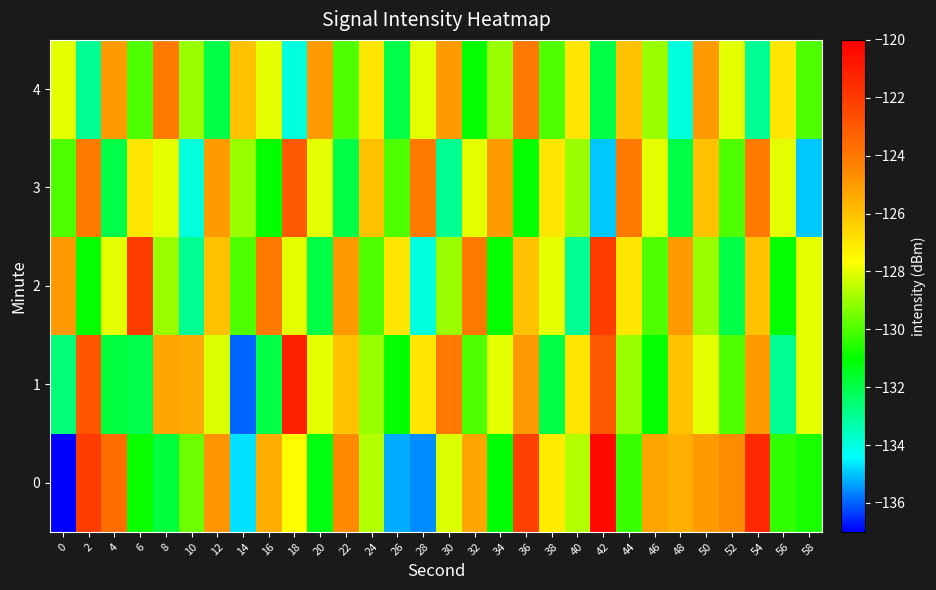

What is the difference between the highest and lowest values at 38?

5.0